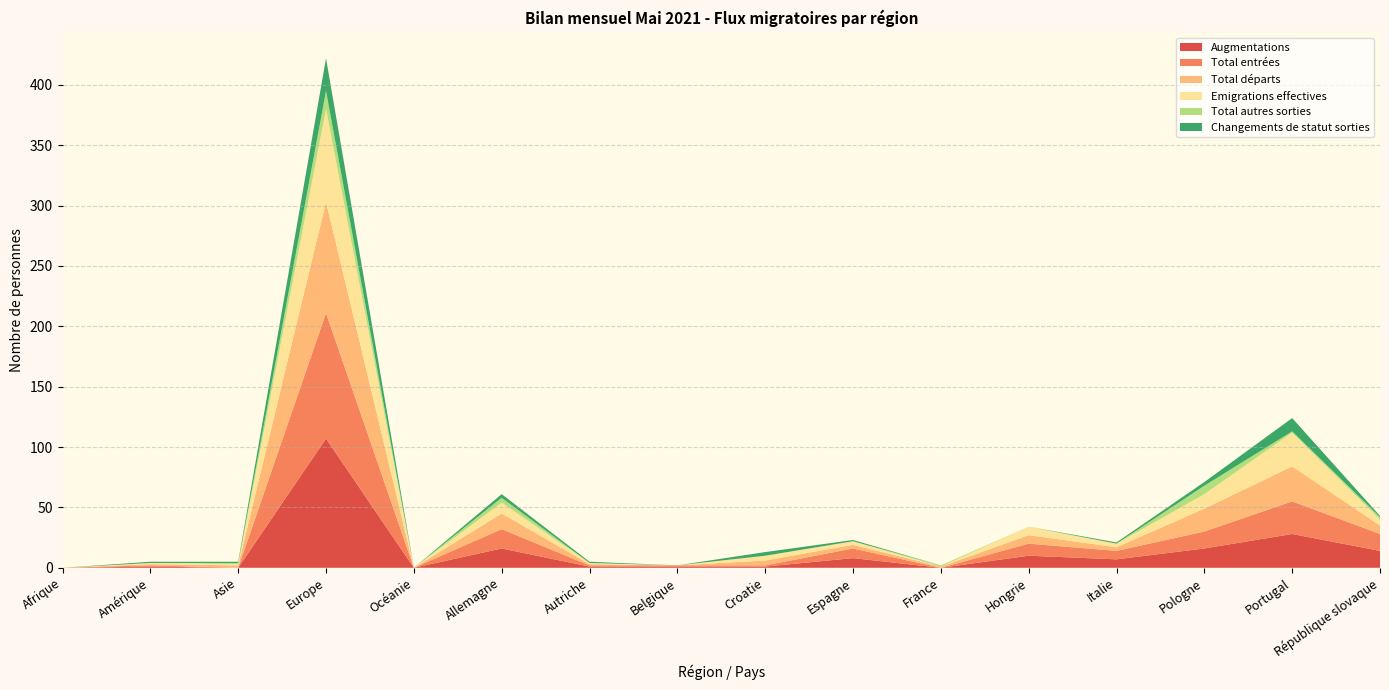

Reading left to right, extract all data points from this chart.

Augmentations: 0	1	0	107	0	16	1	1	1	8	0	10	7	16	28	14
Total entrées: 0	1	0	104	0	16	1	1	1	8	0	10	7	14	27	14
Total départs: 0	1	2	92	0	13	1	0	4	3	1	7	3	19	29	7
Emigrations effectives: 0	1	1	77	0	9	1	0	4	3	0	7	3	12	28	5
Total autres sorties: 0	0	1	15	0	4	0	0	0	0	1	0	0	7	1	2
Changements de statut sorties: 0	1	1	27	0	3	1	0	3	1	0	0	1	3	11	1